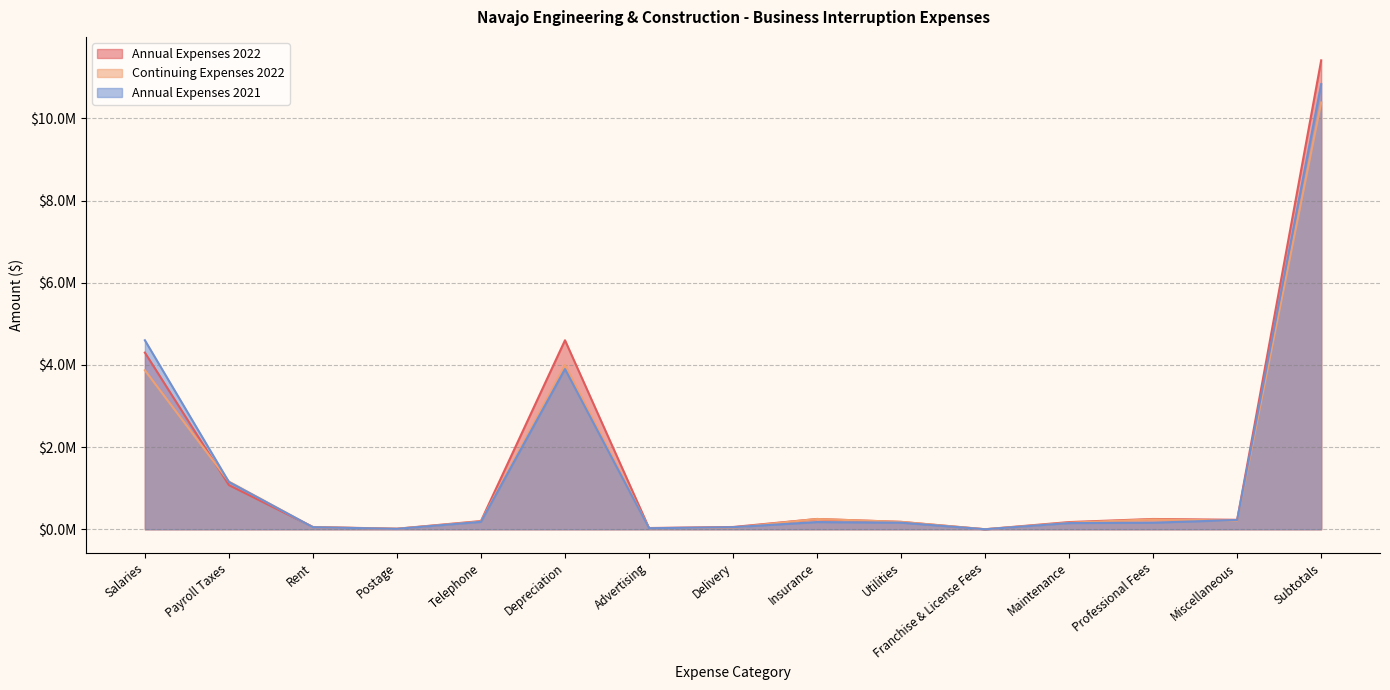

Which series has the largest range (max minus min)?

Annual Expenses 2022